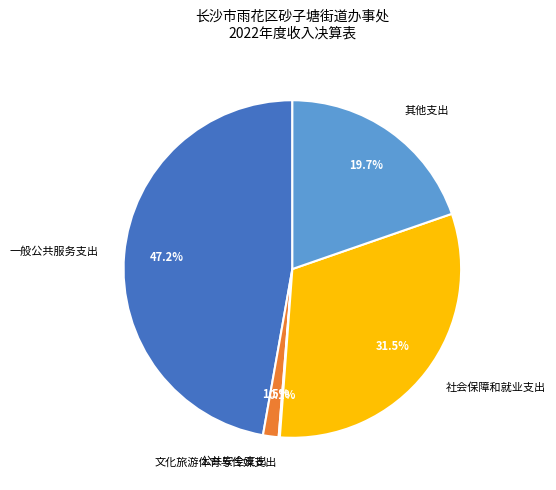

Do 其他支出 and 社会保障和就业支出 together represent more than half of the pie?

Yes